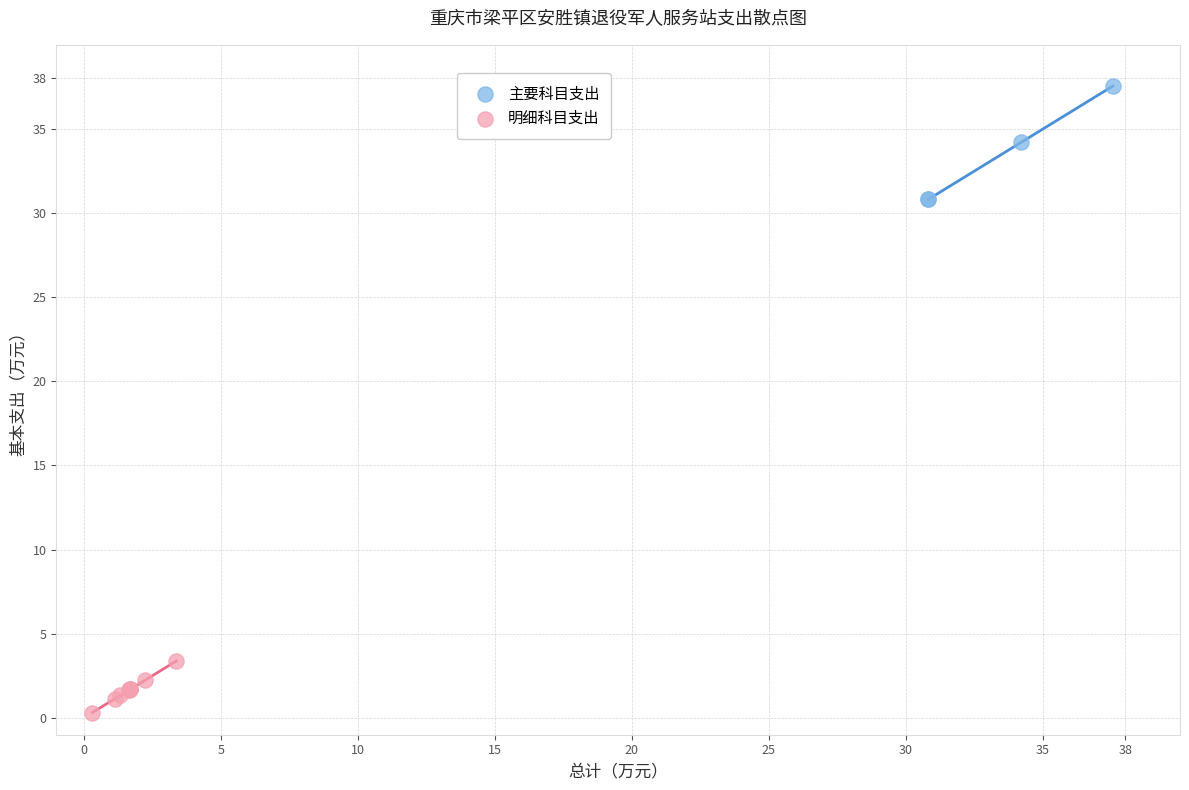

Which series has the largest Y range (max minus min)?

主要科目支出